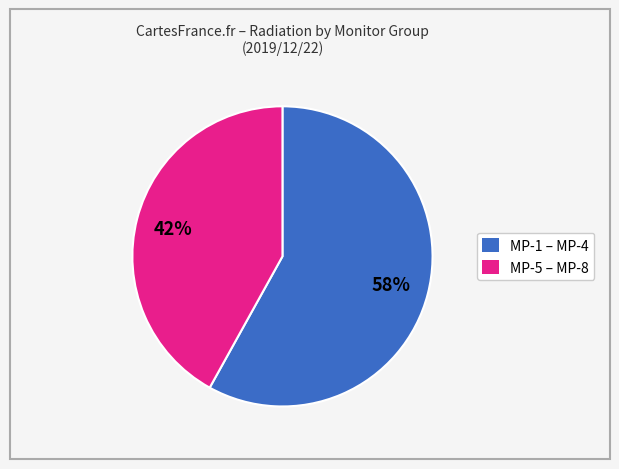

Do MP-1 – MP-4 and MP-5 – MP-8 together represent more than half of the pie?

Yes